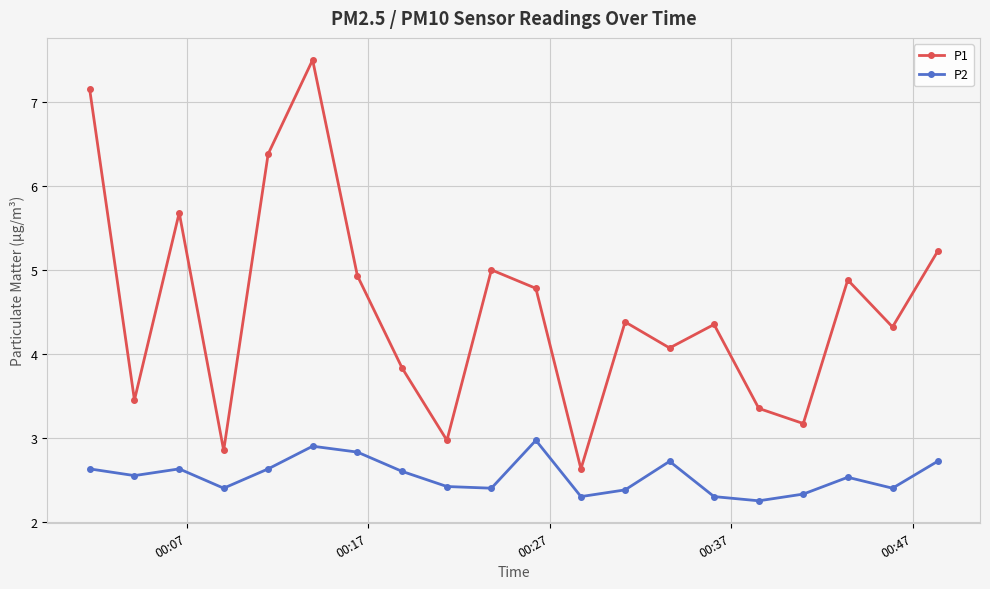

True or false: P2 has more than 0 interior local peaks.

True